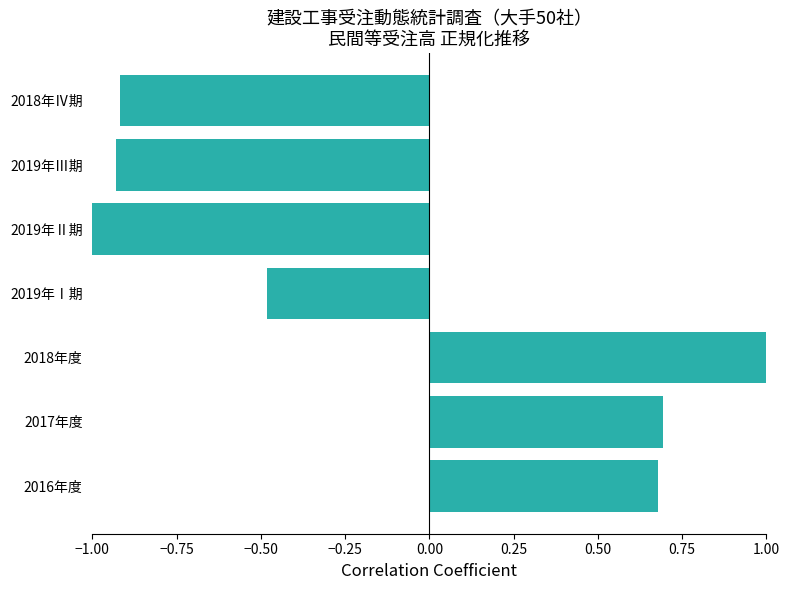

What is the difference between the maximum and minimum values?

2.0